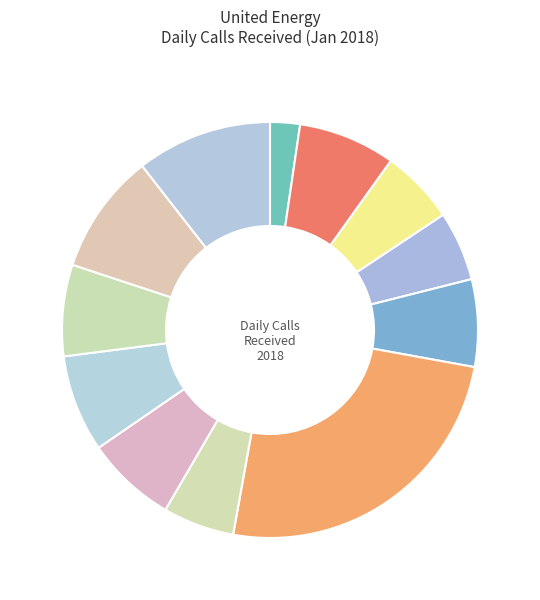

Rank the categories by value from highest to lowest.

2018-01-06, 2018-01-12, 2018-01-11, 2018-01-02, 2018-01-09, 2018-01-10, 2018-01-08, 2018-01-05, 2018-01-03, 2018-01-07, 2018-01-04, 2018-01-01